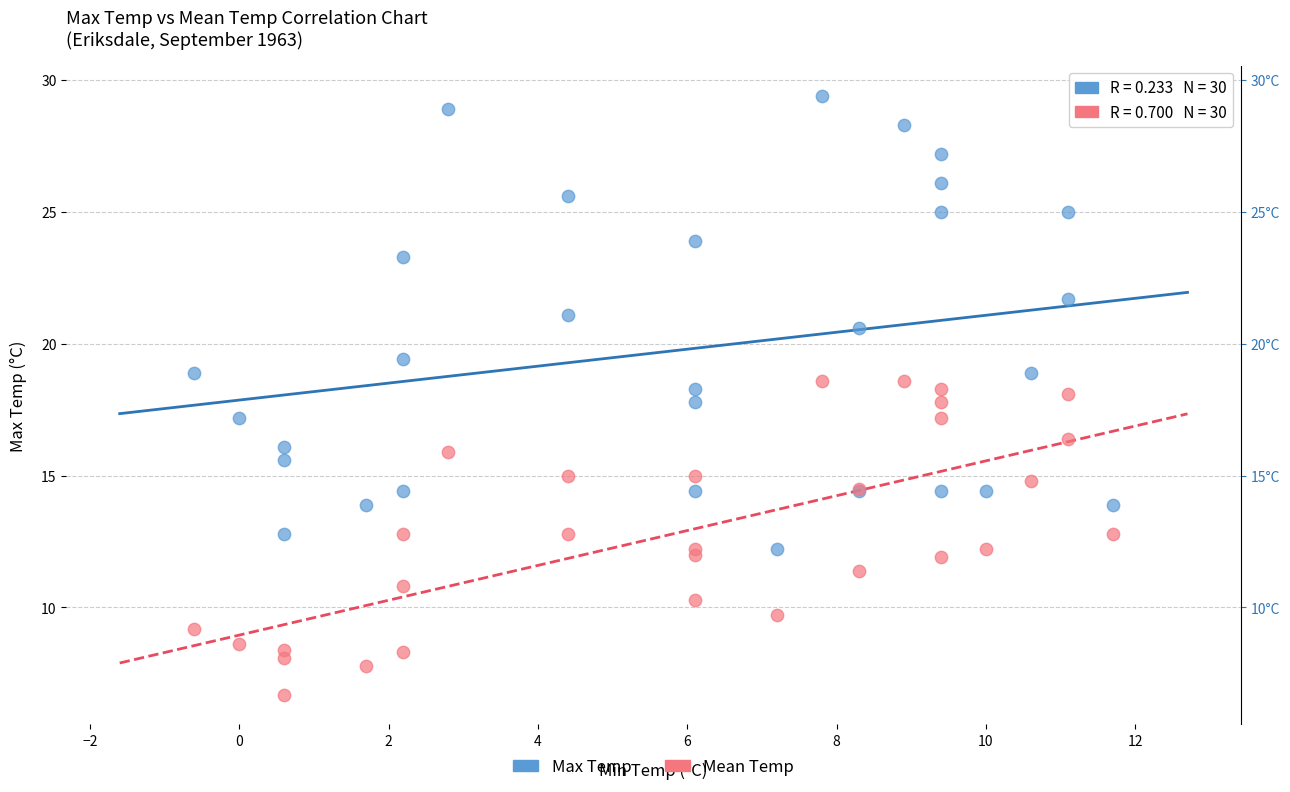

Which series has the widest spread of Y values?

Max Temp